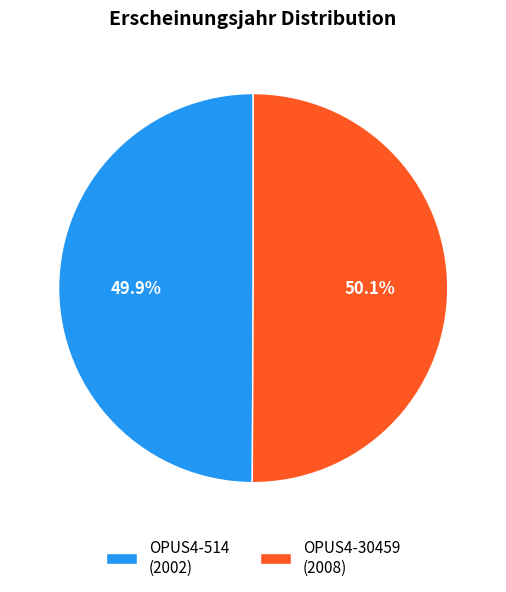

Combined, what portion of the pie is OPUS4-30459 (2008) and OPUS4-514 (2002)?

100.0%